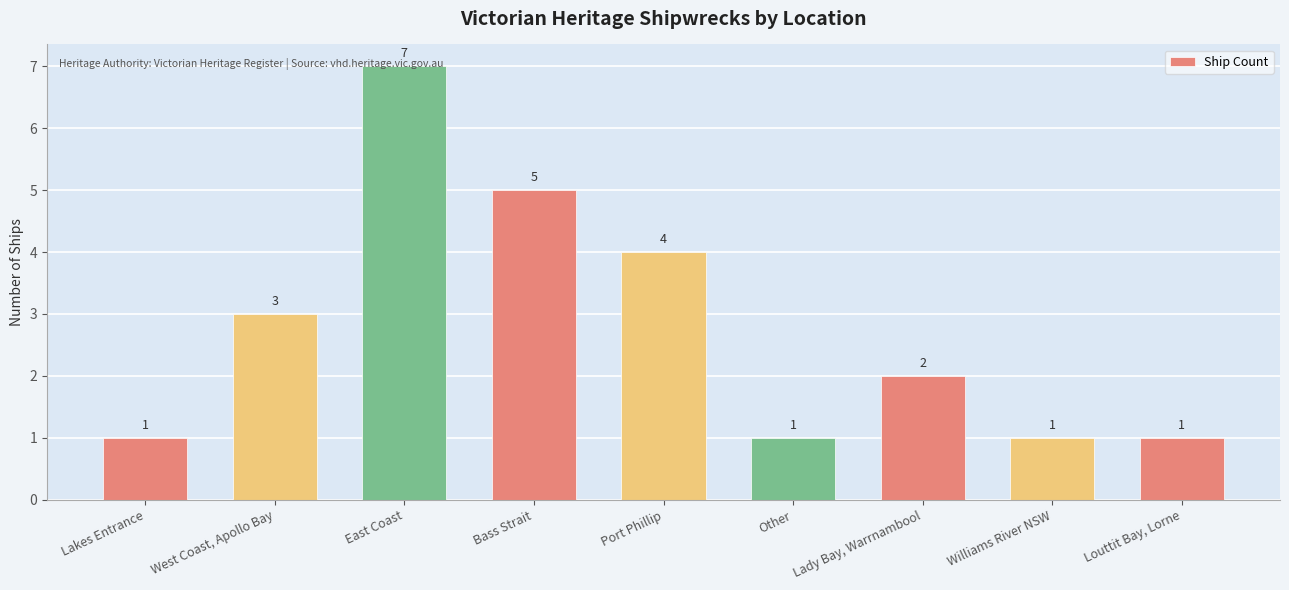

The chart shows a value of 2 at Port Phillip. True or false?

False